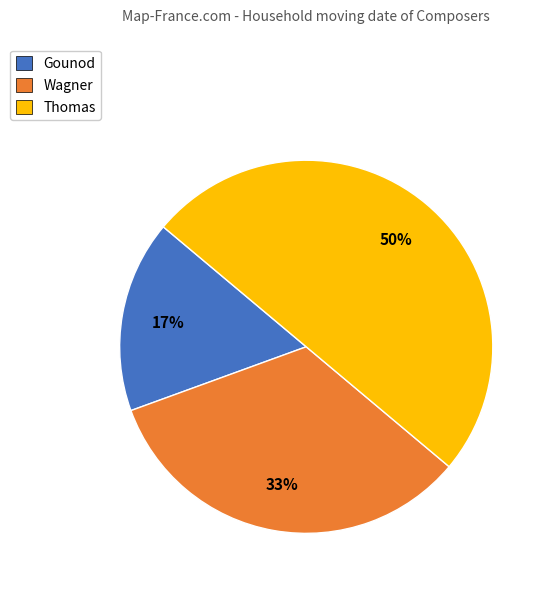

Combined, do Thomas and Gounod account for over 50%?

Yes